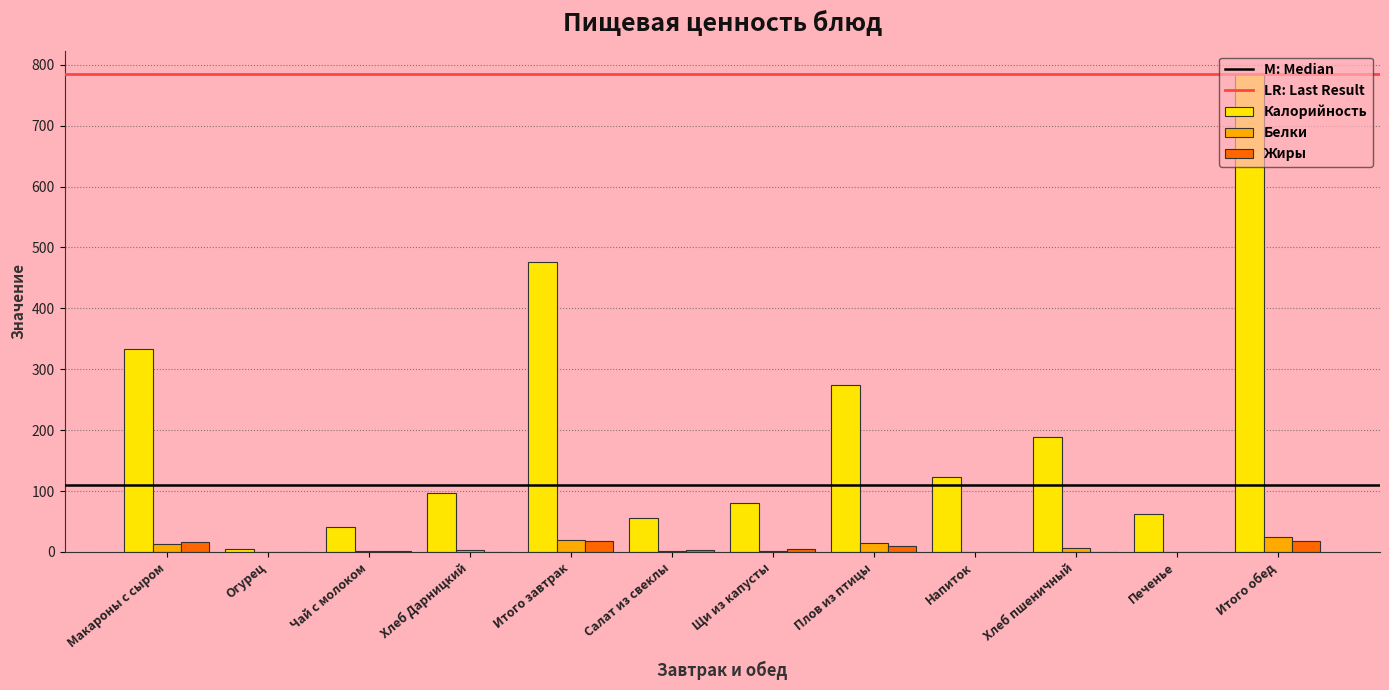

What is the maximum value shown in the chart?

784.1